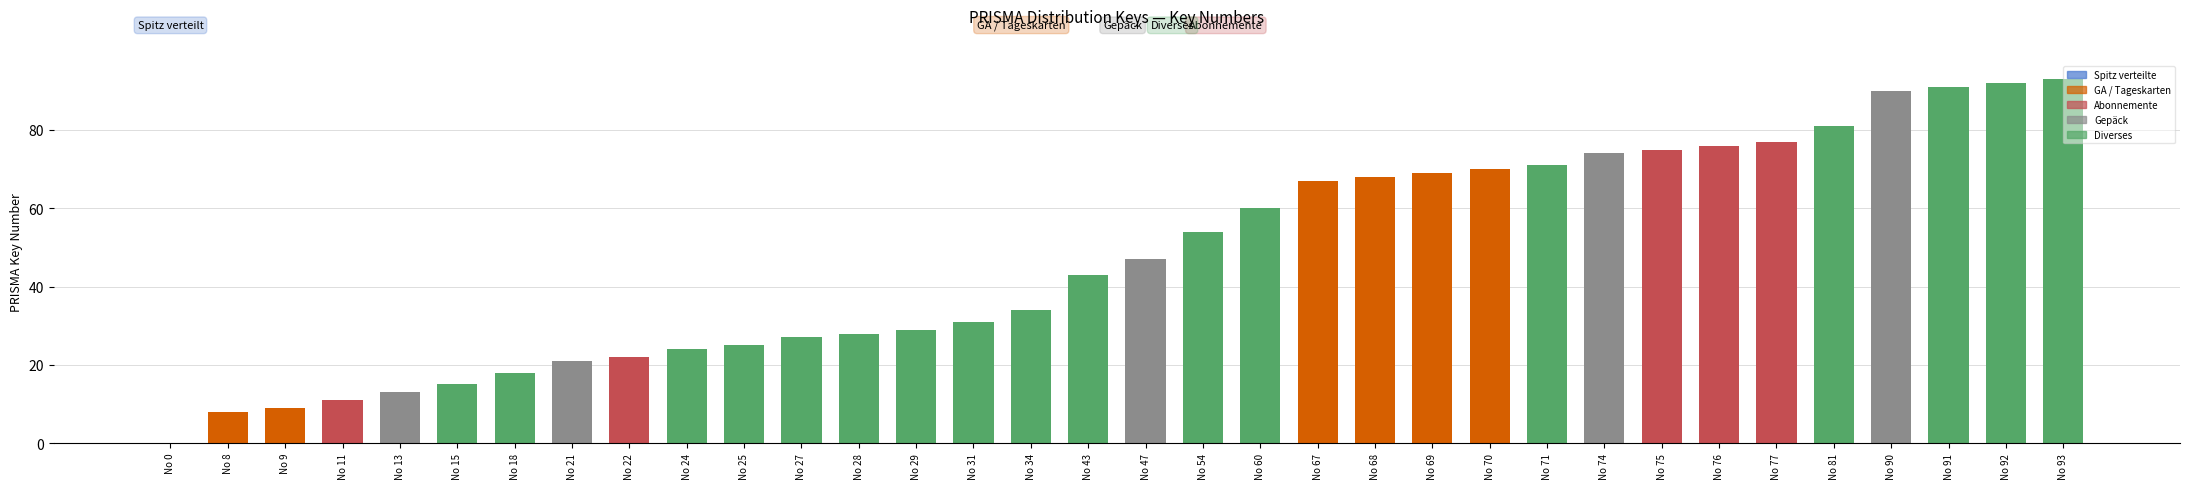

True or false: the data shows 92 at No 92.

True